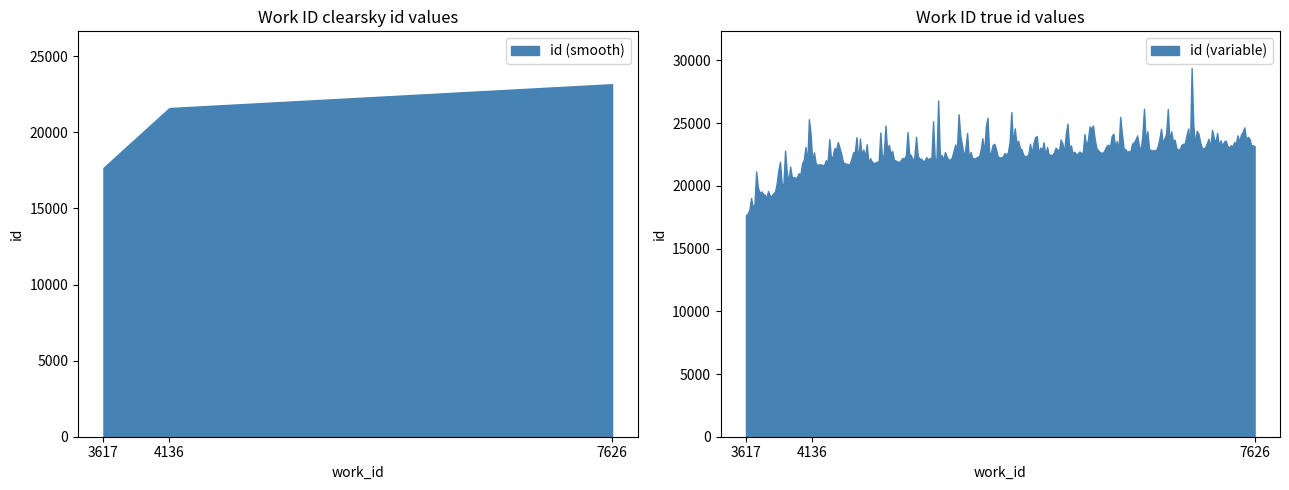

Reading left to right, extract all data points from this chart.

3617=17668	4136=21596	7626=23163